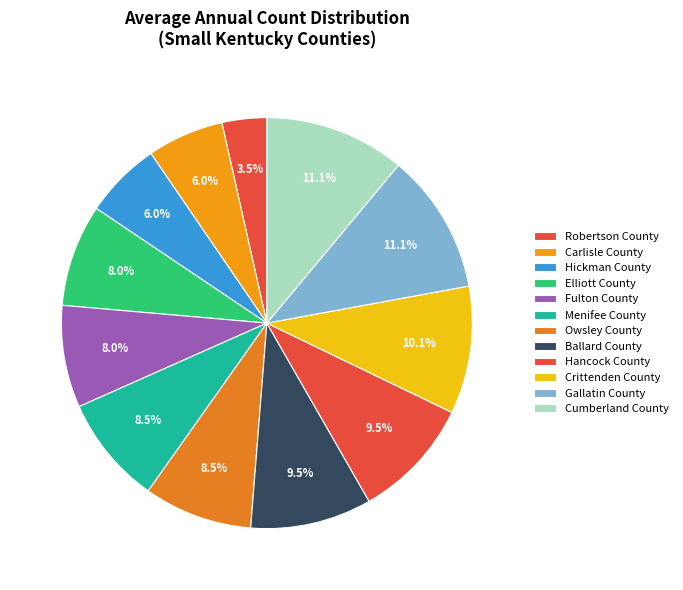

What is the ratio of the value at Ballard County to the value at Robertson County?

2.7